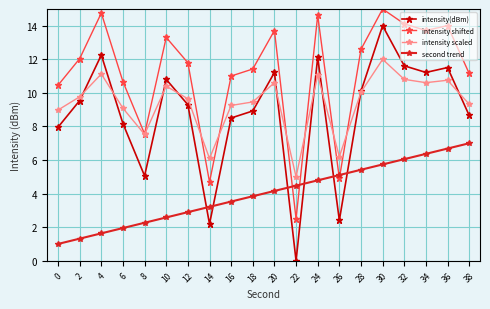

How many series are shown in this chart?

4